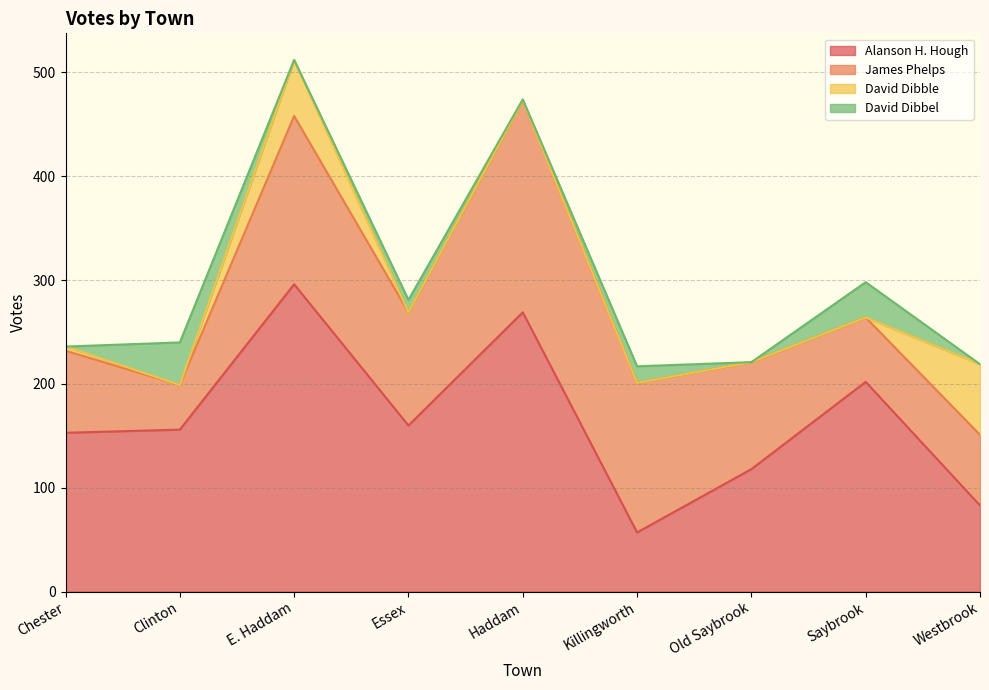

What is the average value of the David Dibbel series?

12